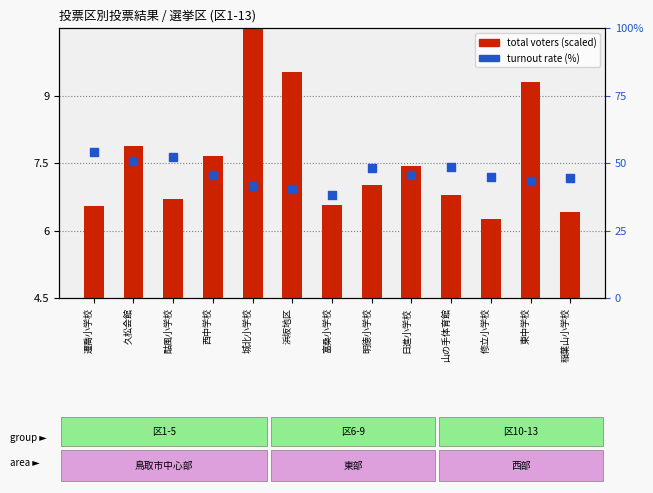

At how many categories does at least one series exceed 43?

10